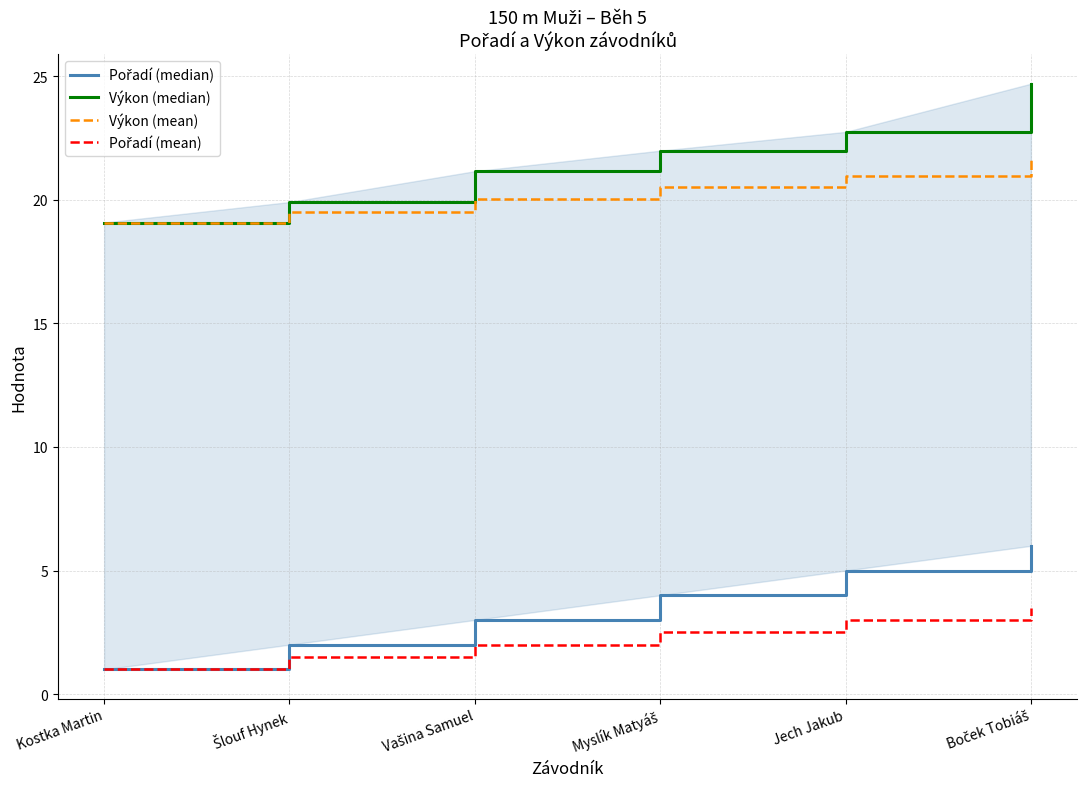

True or false: Pořadí (median) has more than 0 points higher than both neighbors.

False